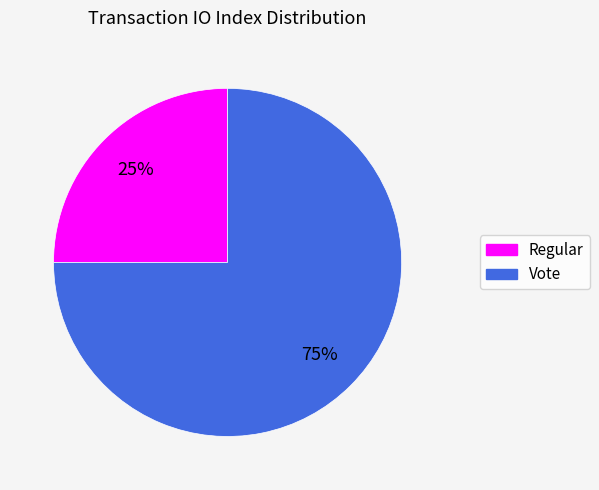

Which slice is the largest?

Vote